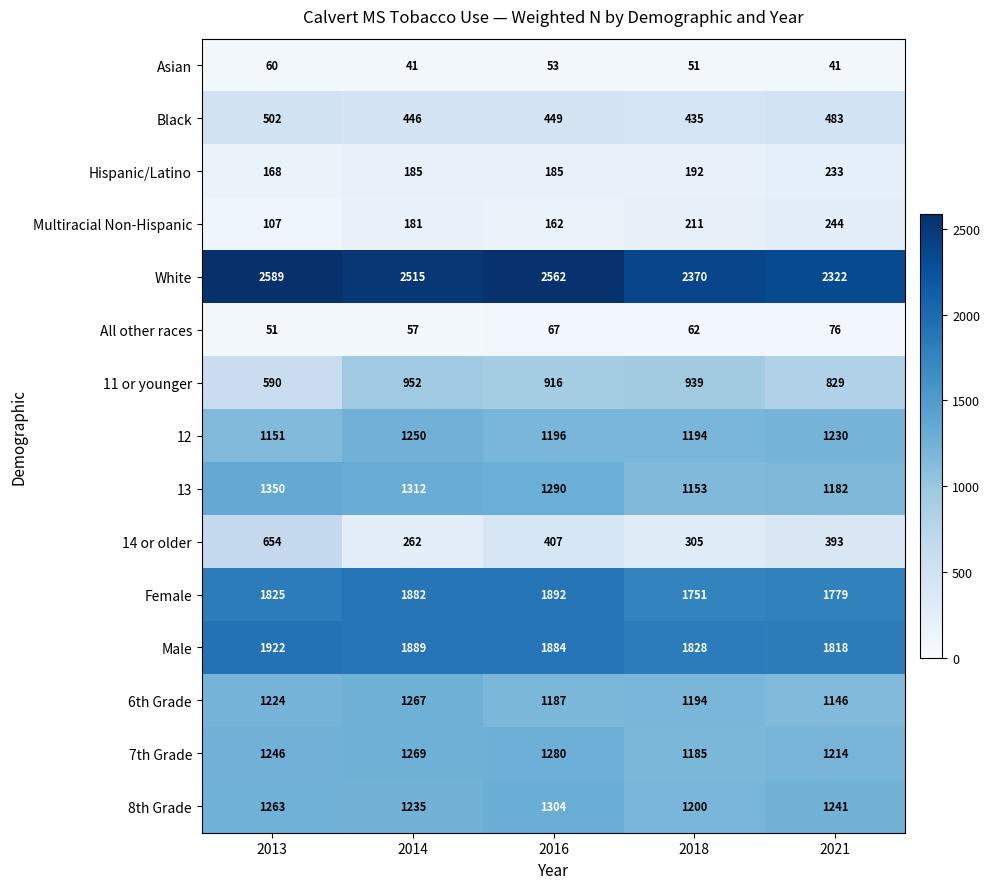

What is the difference between the maximum and minimum values in the 7th Grade series?

95